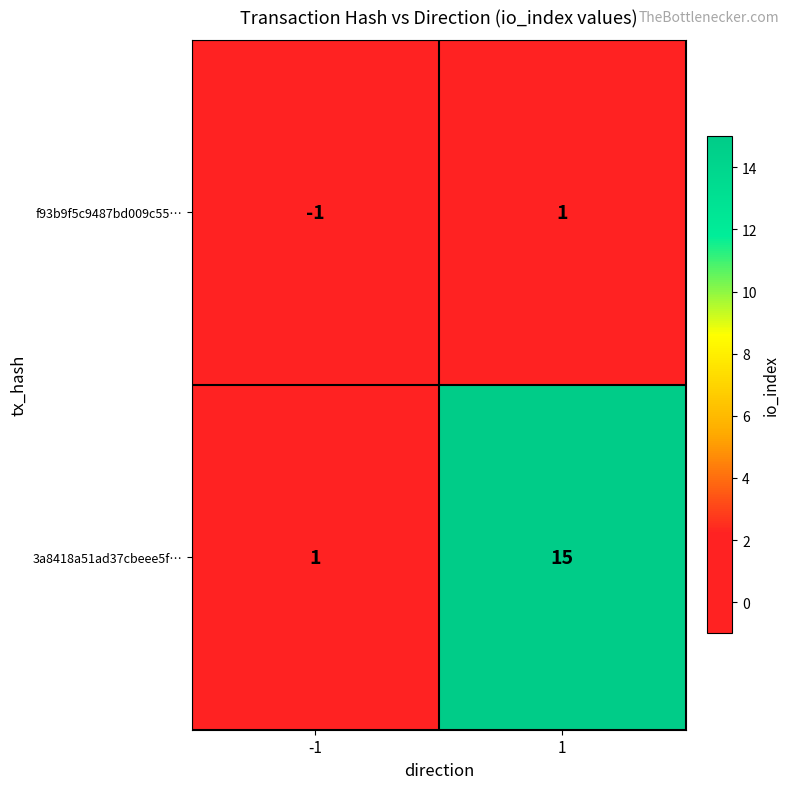

Which label corresponds to the largest value in the chart?

1